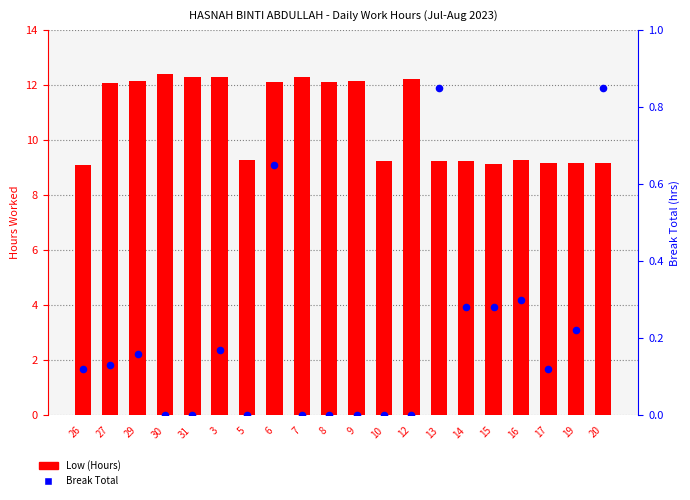

Is the value of Low (Hours) at 6 greater than the value of Break Total at 27?

Yes